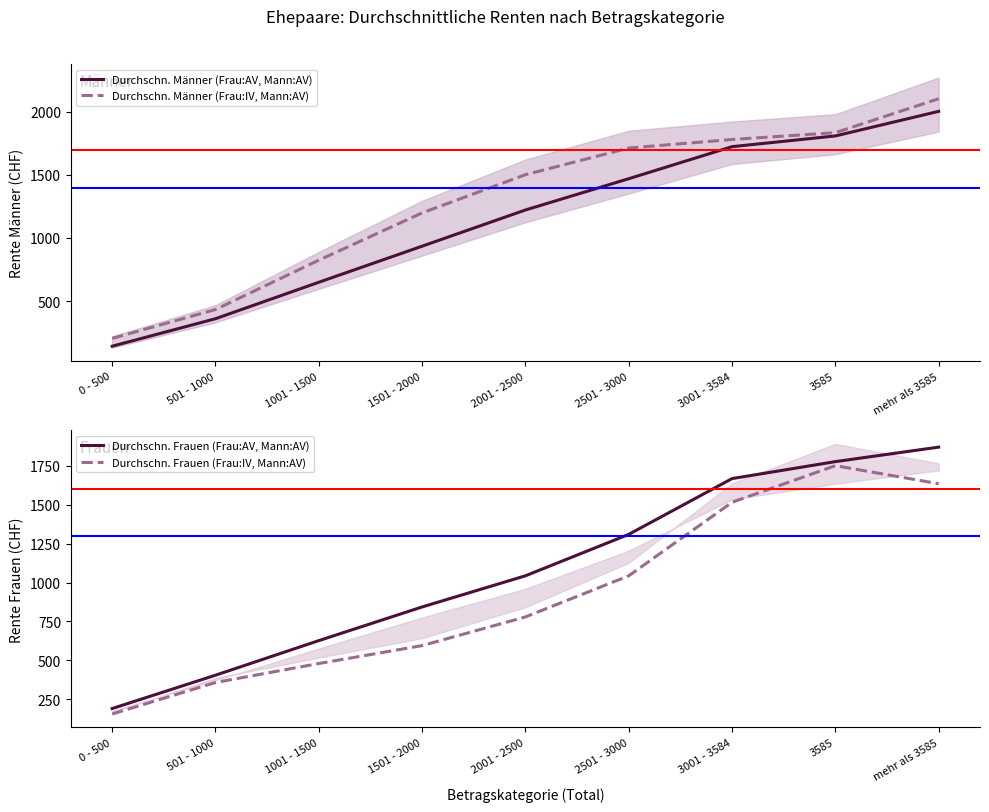

Does the chart display data point markers on the line(s)?

No